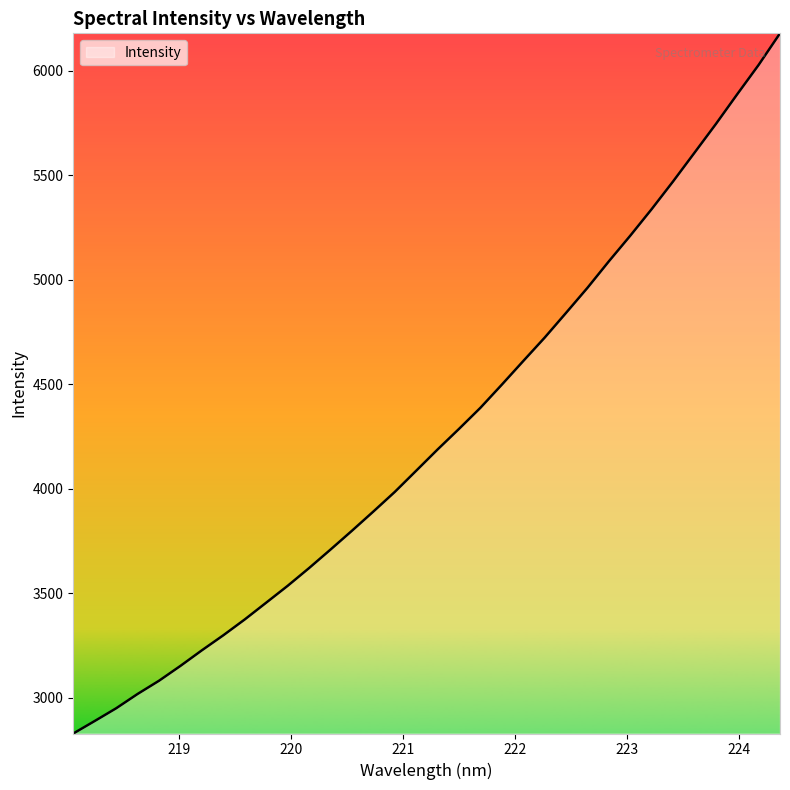

What is the difference between the maximum and minimum values?

3350.7